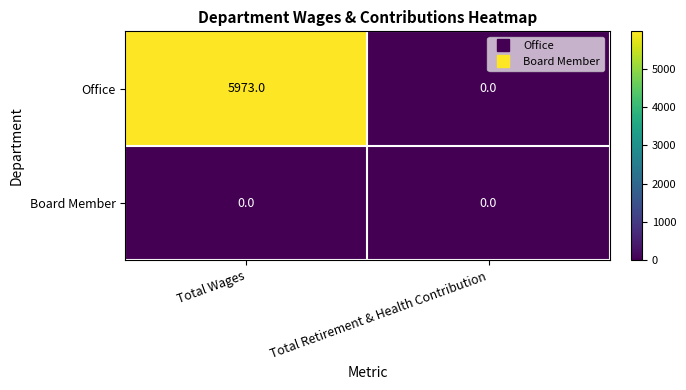

Reading left to right, what are all the values shown in this chart?

Office: Total Wages=5973	Total Retirement & Health Contribution=0
Board Member: Total Wages=0	Total Retirement & Health Contribution=0